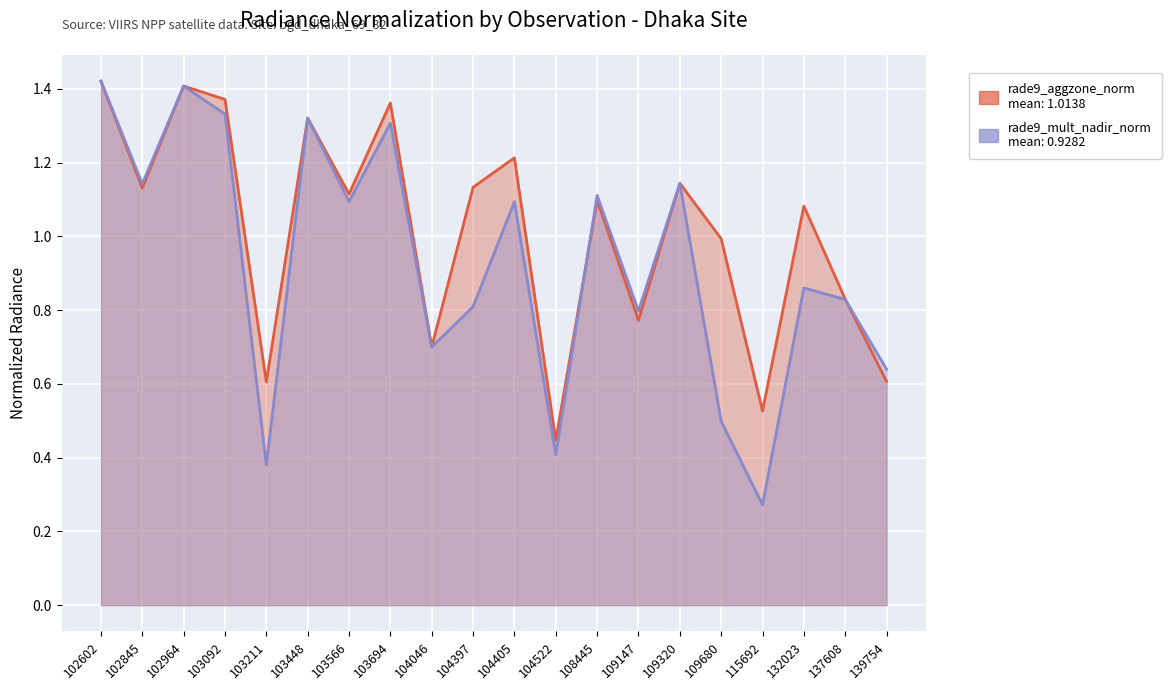

Is it true that rade9_aggzone_norm equals 0.7 at 104046?

True